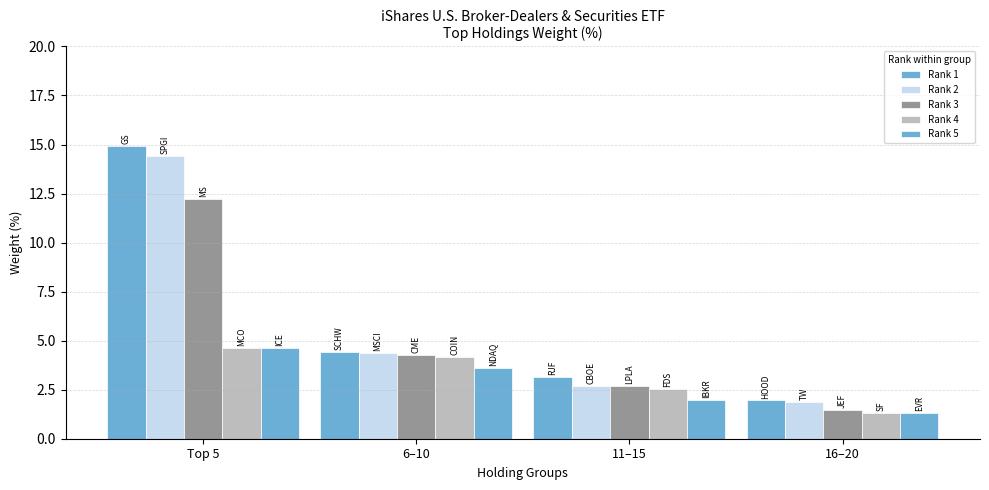

Count the number of data series in this chart.

5